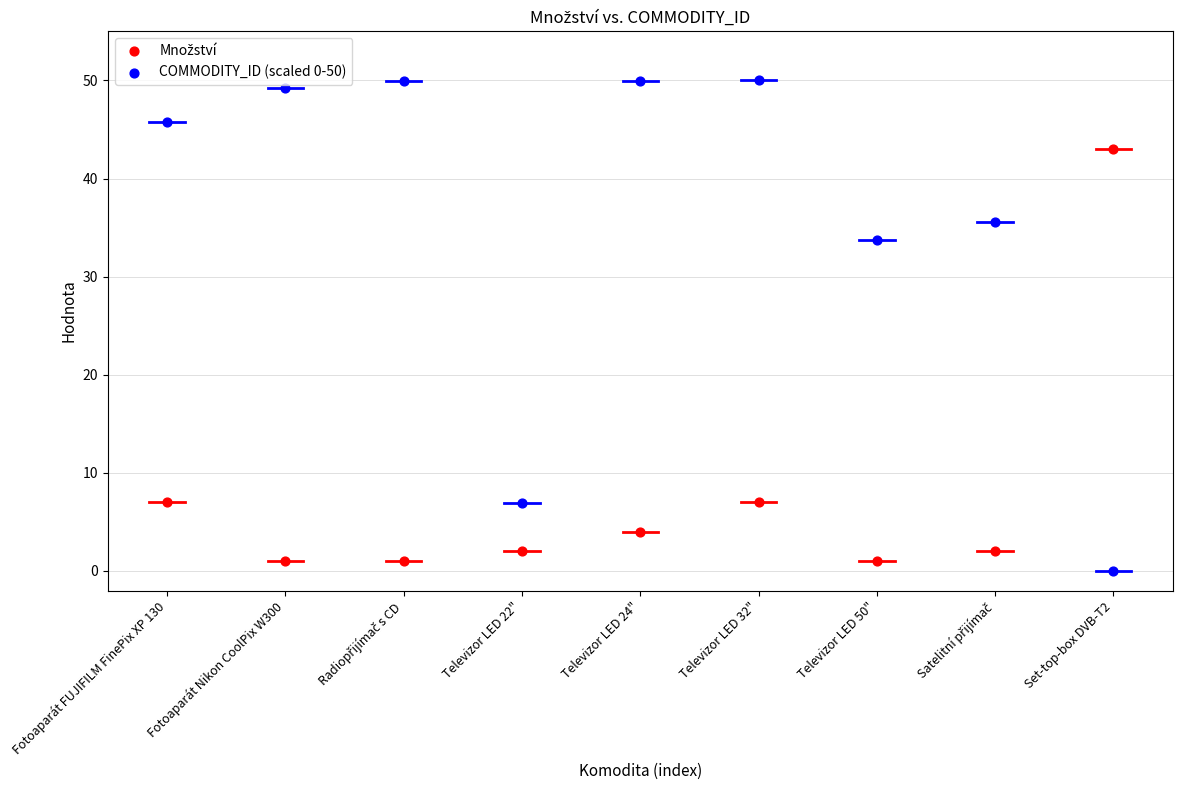

Across all data points, what is the range of Y values (max minus min)?

50.0